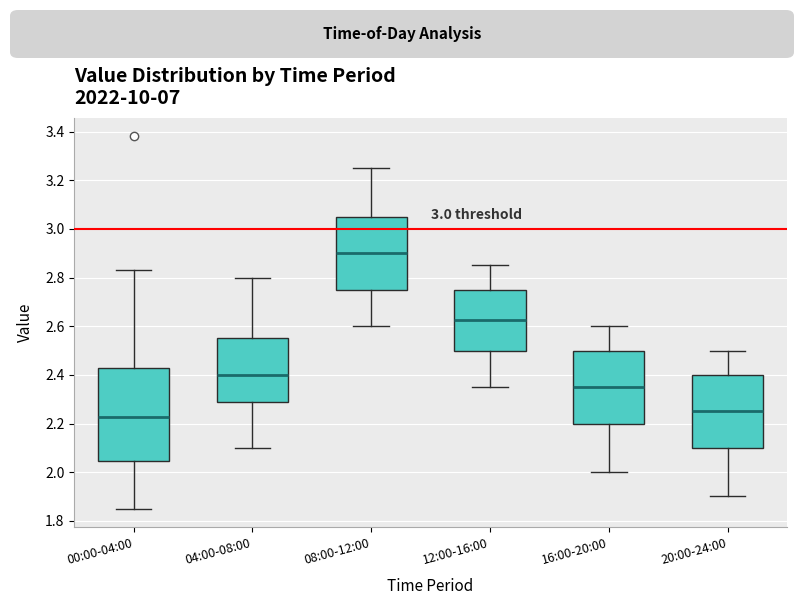

Where is the lower edge of the box for 12:00-16:00 on the y-axis? The values are not printed on the chart, so give them approximately, as read against the axis.

2.50